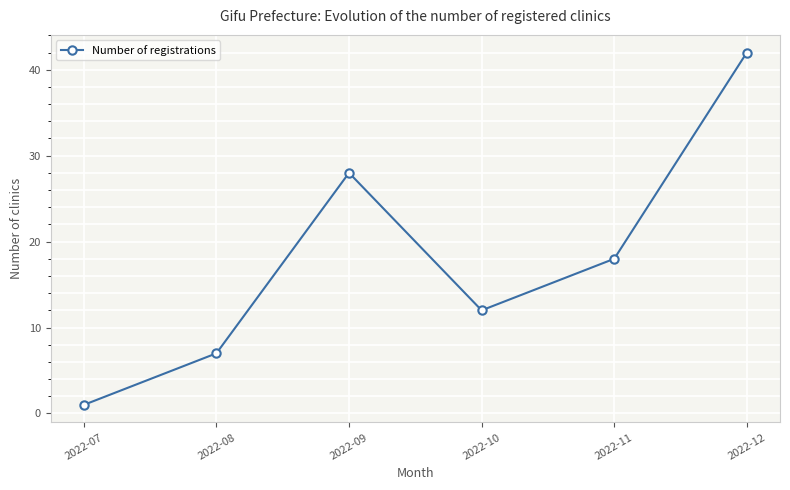

How many lines are shown in the chart?

1